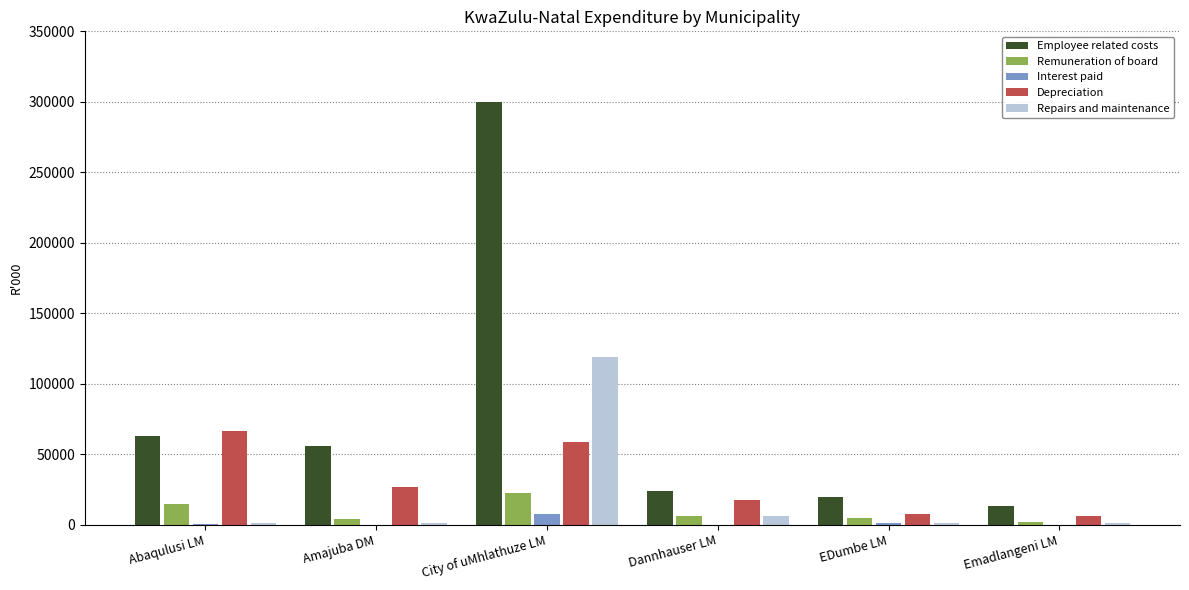

The value of Employee related costs at Abaqulusi LM is 106108. True or false?

False